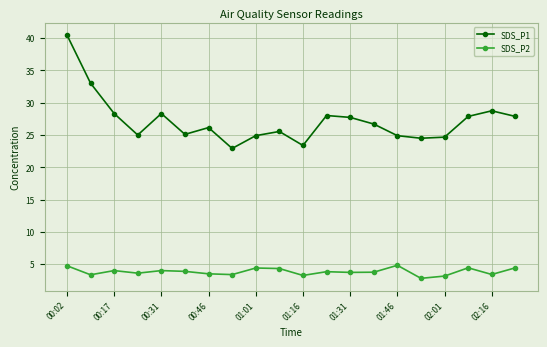

Does the chart have visible grid lines?

Yes